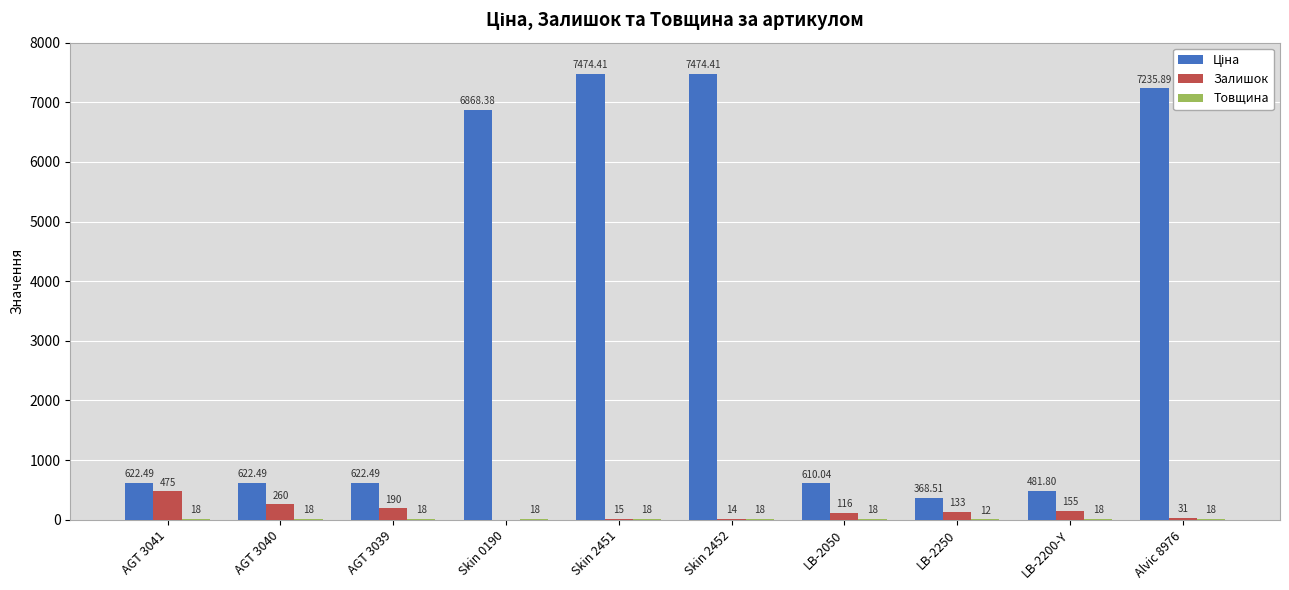

Which series changed the most between AGT 3040 and AGT 3039?

Залишок